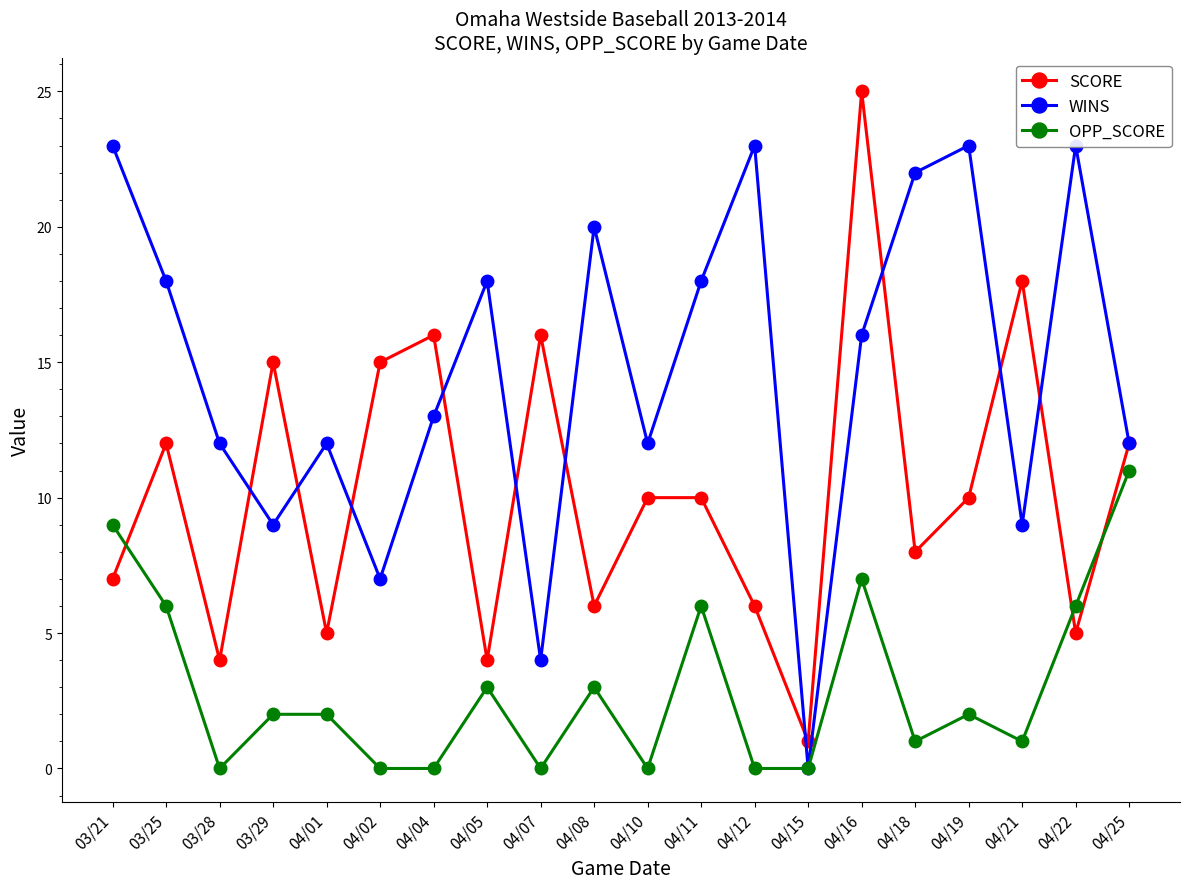

What is the sum of the WINS values at 04/01 and 04/02?

19